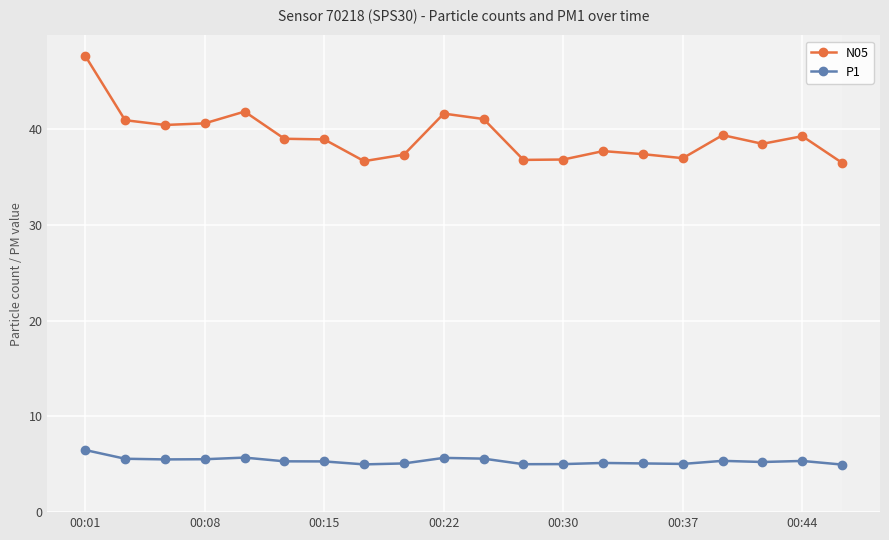

What is the value of the N05 point at the 14th from the left?

37.7